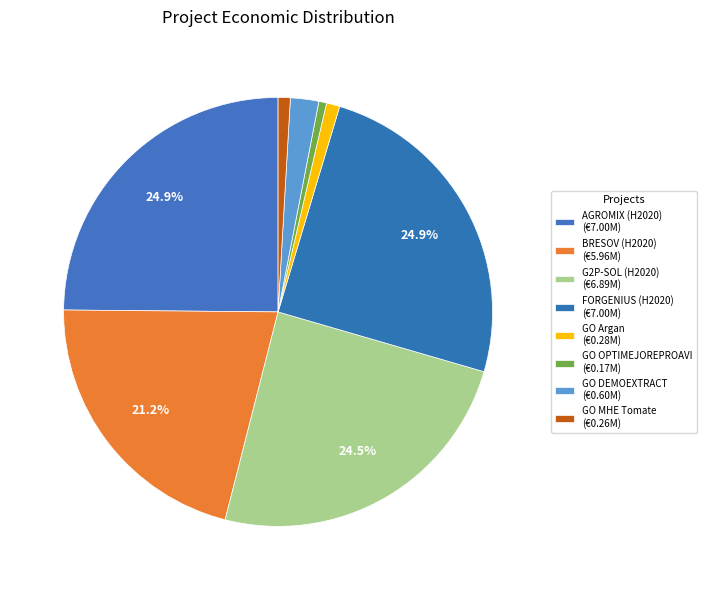

Rank the categories by value from highest to lowest.

FORGENIUS (H2020), AGROMIX (H2020), G2P-SOL (H2020), BRESOV (H2020), GO DEMOEXTRACT, GO Argan, GO MHE Tomate, GO OPTIMEJOREPROAVI